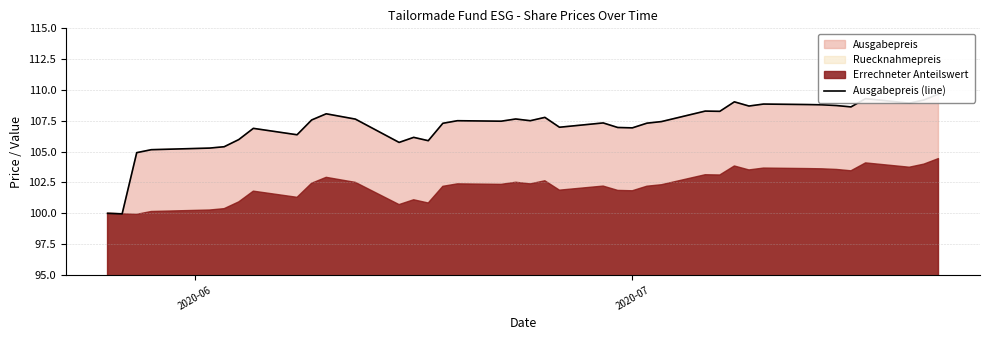

True or false: the data shows 24.0 at 15.

False